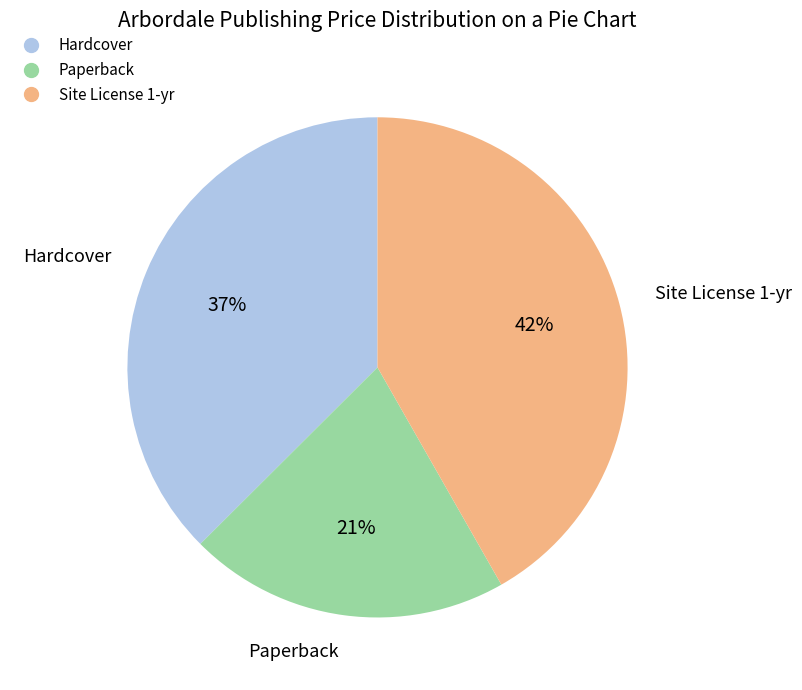

Is there any slice that represents more than half of the pie?

No